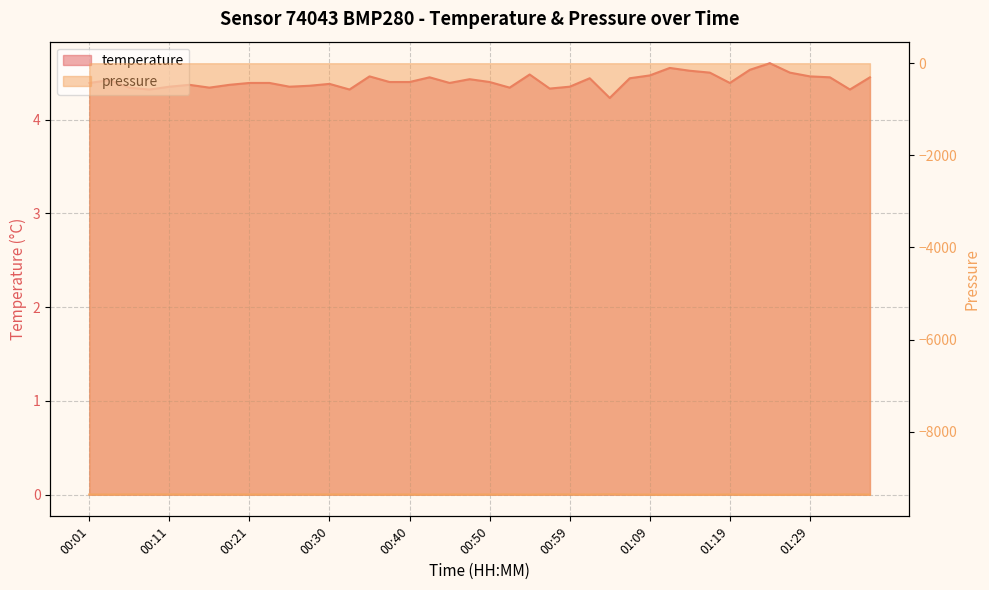

What is the greatest value displayed?

4.6